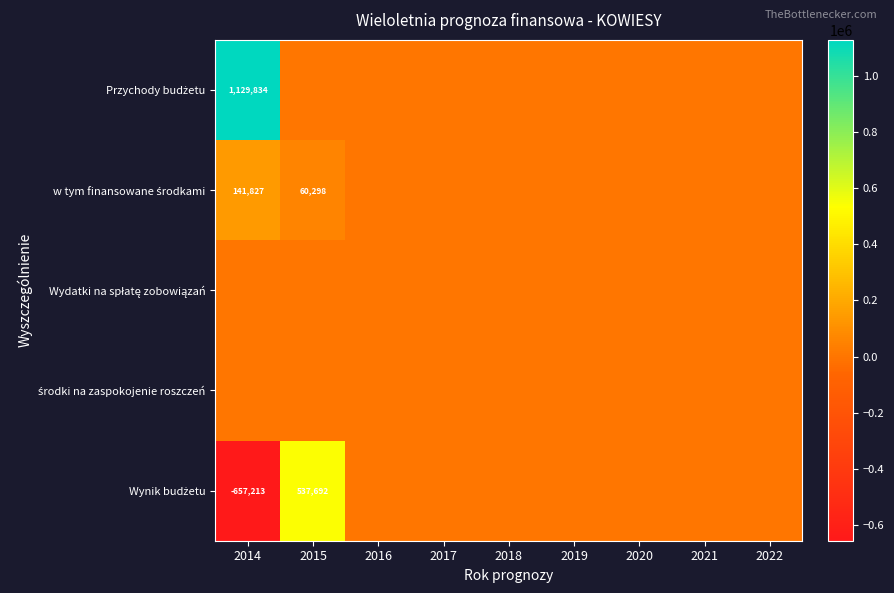

Where is Wydatki na spłatę zobowiązań nearest to the value 0?

2014